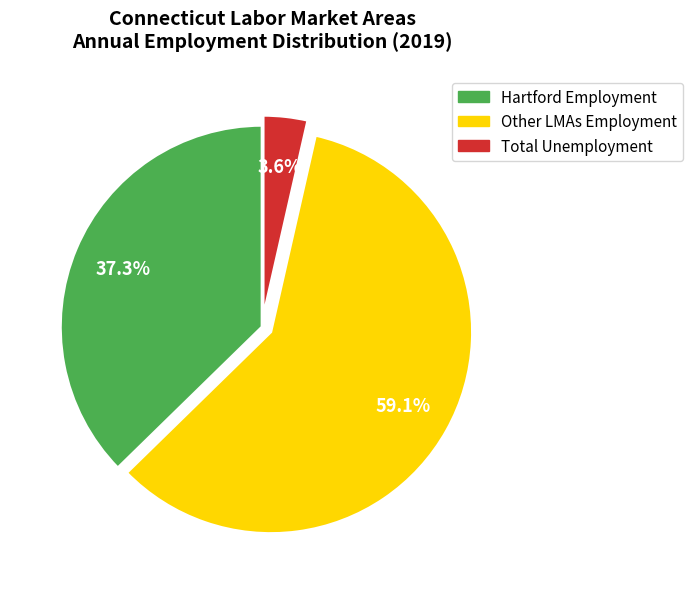

Is there any slice that represents more than half of the pie?

Yes